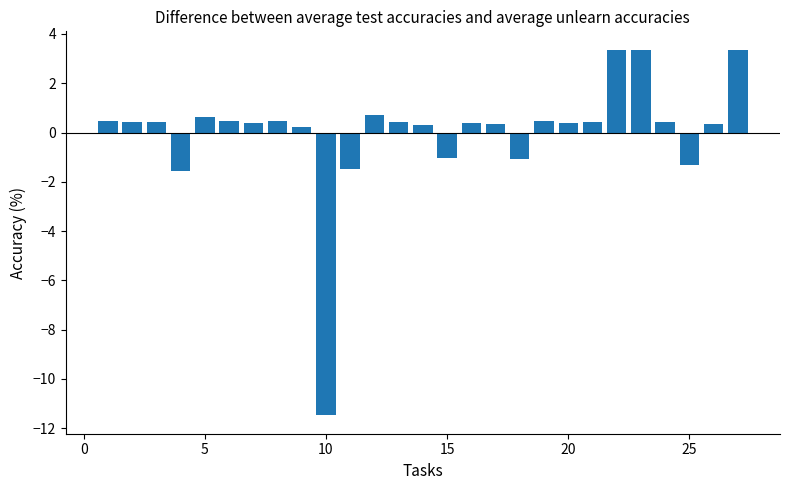

What is the greatest value displayed?

3.4